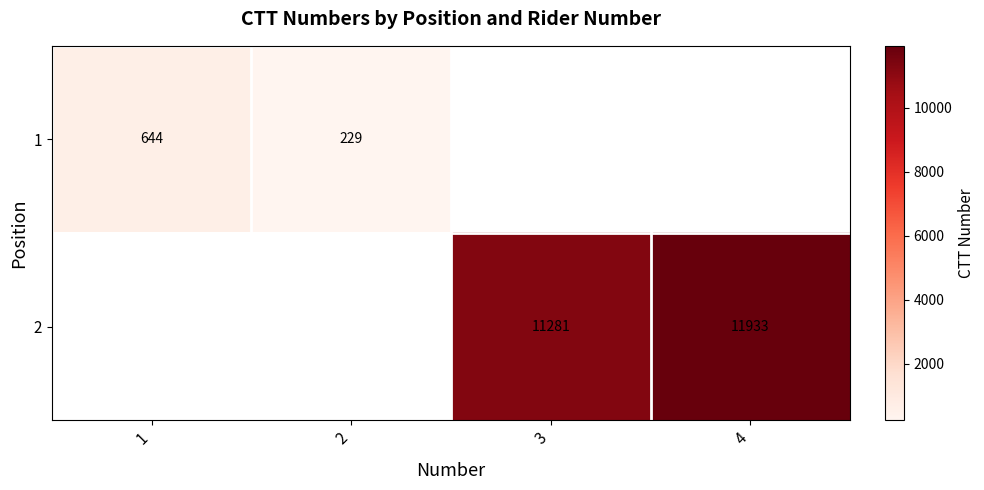

The value of 1 at 2 is 229. True or false?

True